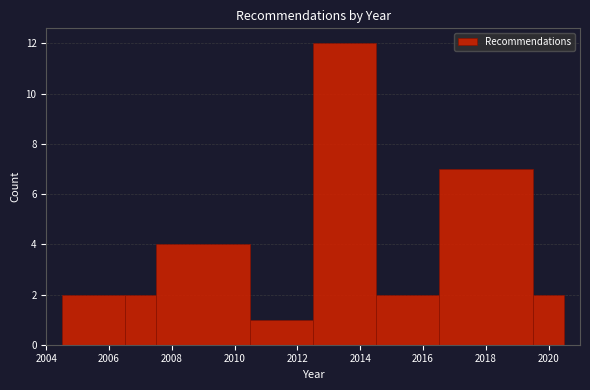

Reading left to right, transcribe this chart: for each bar, give the range it covers on the x-axis and its height. Neither the bar edges nor the heights are printed on the chart, so give them approximately, as read against the axes.

2004.5 to 2006.5: 2
2006.5 to 2007.5: 2
2007.5 to 2010.5: 4
2010.5 to 2012.5: 1
2012.5 to 2014.5: 12
2014.5 to 2016.5: 2
2016.5 to 2019.5: 7
2019.5 to 2020.5: 2